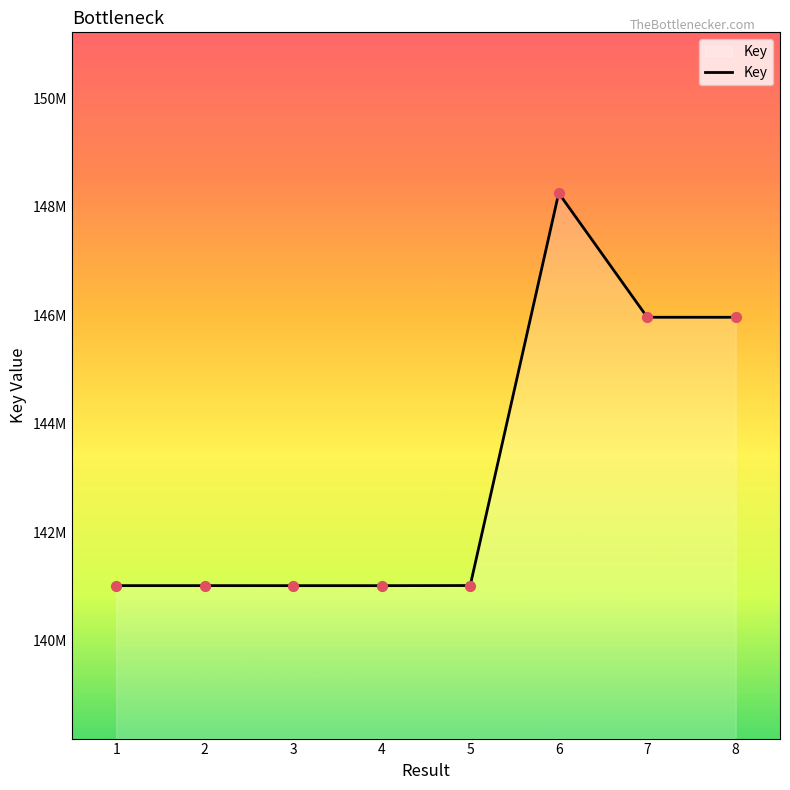

Is this an area chart (filled region under the line)?

Yes